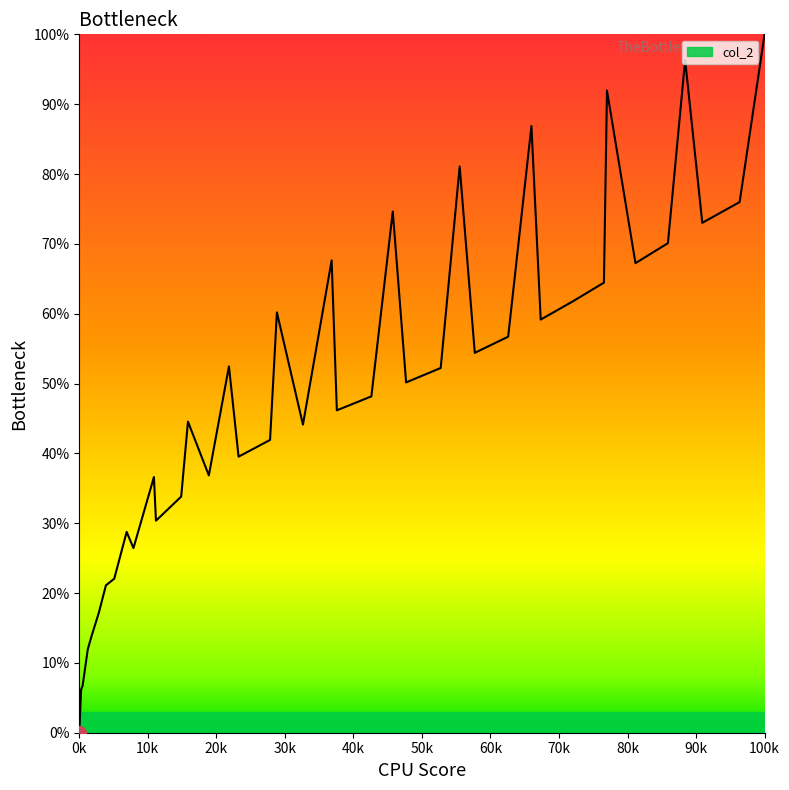

What is the difference between the maximum and minimum values?

100.0